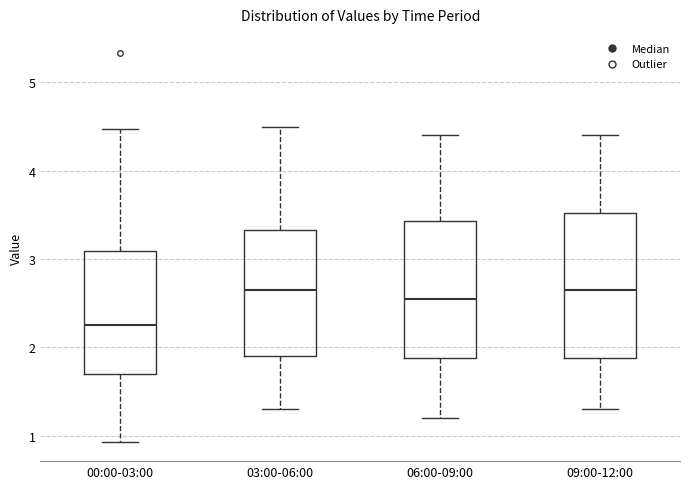

Reading left to right, transcribe this box plot: for each box, give where its median line is, the range the box spans, and where its two whiskers end, as read against the y-axis. The values are not printed on the chart, so give them approximately, as read against the axis.

00:00-03:00: median 2.3, box 1.7 to 3.1, whiskers 0.9 to 4.5
03:00-06:00: median 2.7, box 1.9 to 3.3, whiskers 1.3 to 4.5
06:00-09:00: median 2.6, box 1.9 to 3.4, whiskers 1.2 to 4.4
09:00-12:00: median 2.7, box 1.9 to 3.5, whiskers 1.3 to 4.4